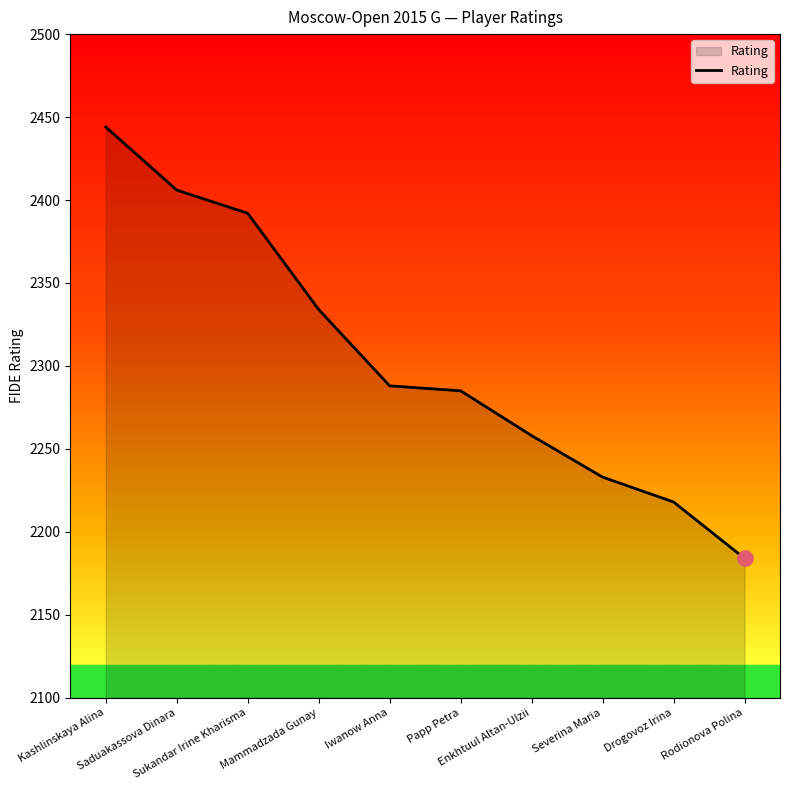

Which has a higher value, Iwanow Anna or Rodionova Polina?

Iwanow Anna